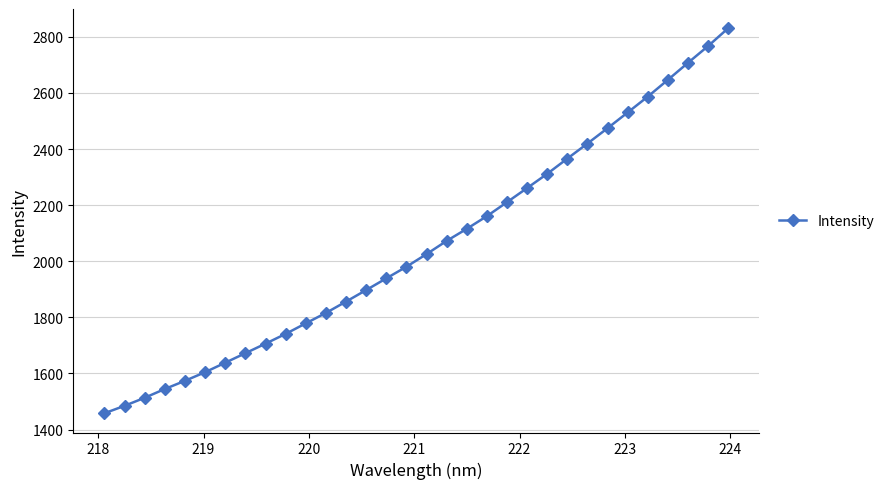

What is the value of the 25th point from the left?

2419.5